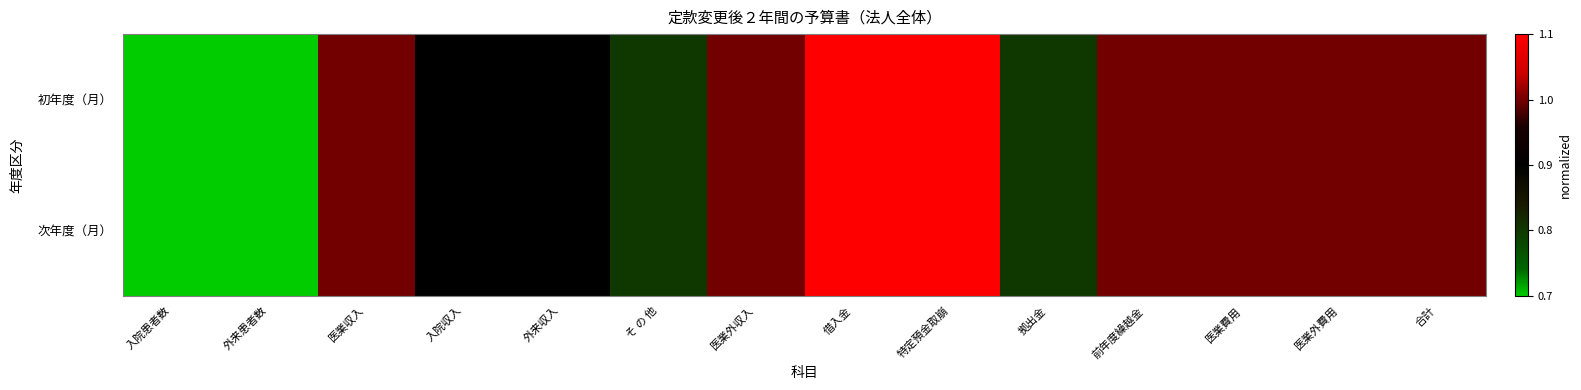

At which category is the sum across all series the highest?

借入金